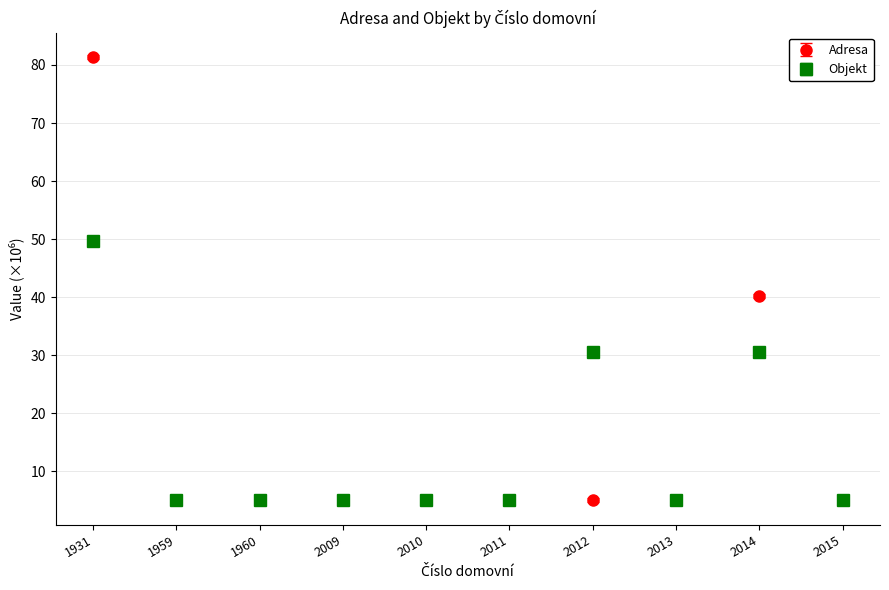

True or false: Objekt has more than 1 interior local peaks.

True